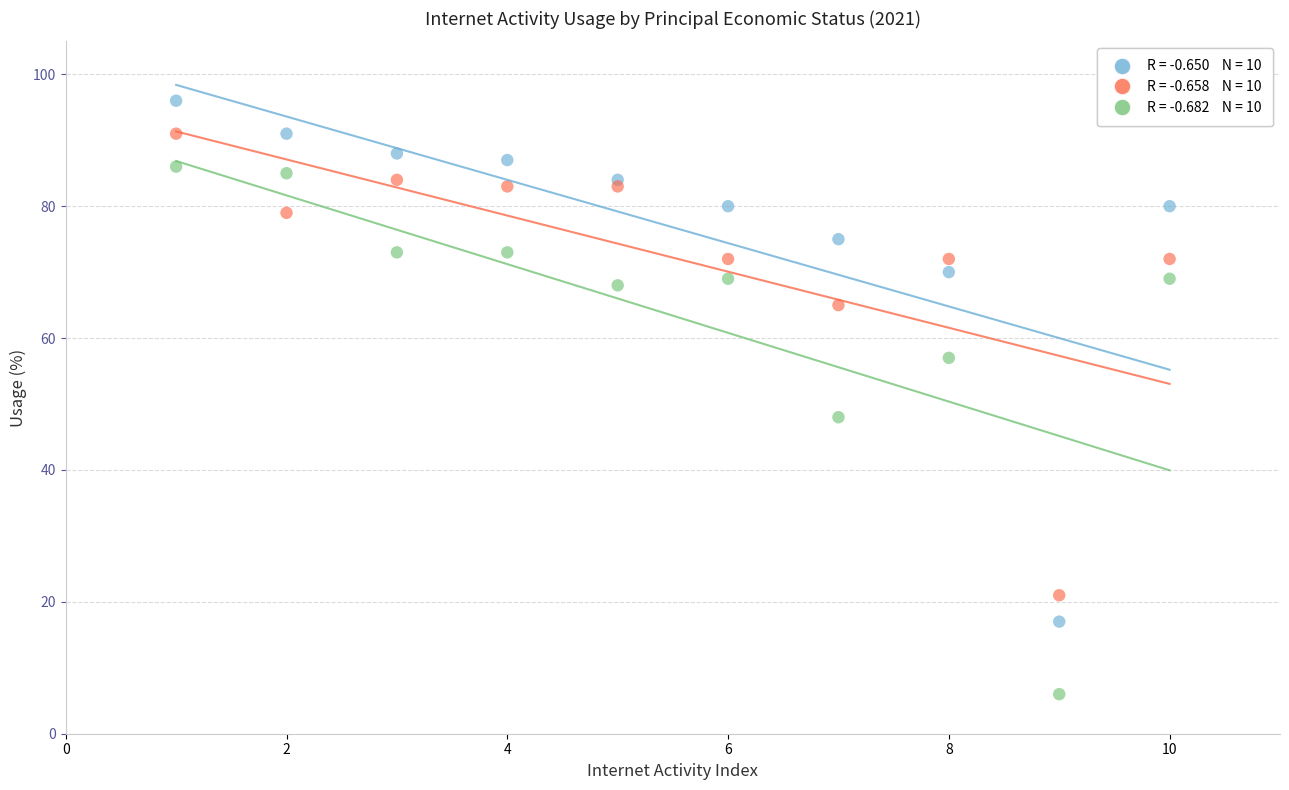

Across all series, what Y value is closest to 51?

48